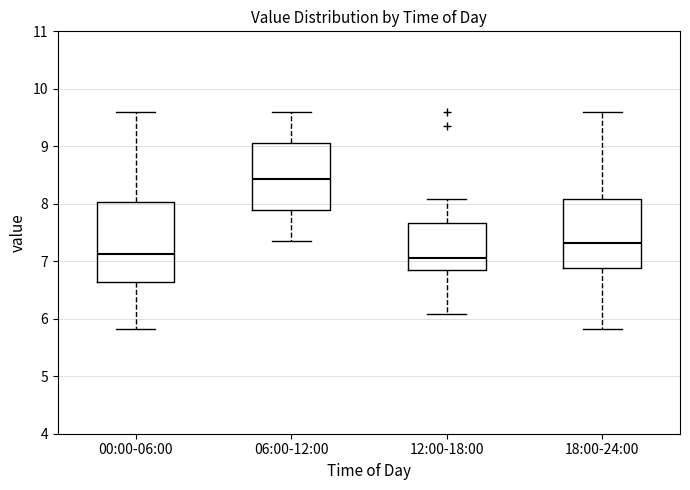

Reading left to right, transcribe this box plot: for each box, give where its median line is, the range the box spans, and where its two whiskers end, as read against the y-axis. The values are not printed on the chart, so give them approximately, as read against the axis.

00:00-06:00: median 7.1, box 6.6 to 8.0, whiskers 5.8 to 9.6
06:00-12:00: median 8.4, box 7.9 to 9.1, whiskers 7.4 to 9.6
12:00-18:00: median 7.1, box 6.9 to 7.7, whiskers 6.1 to 8.1
18:00-24:00: median 7.3, box 6.9 to 8.1, whiskers 5.8 to 9.6